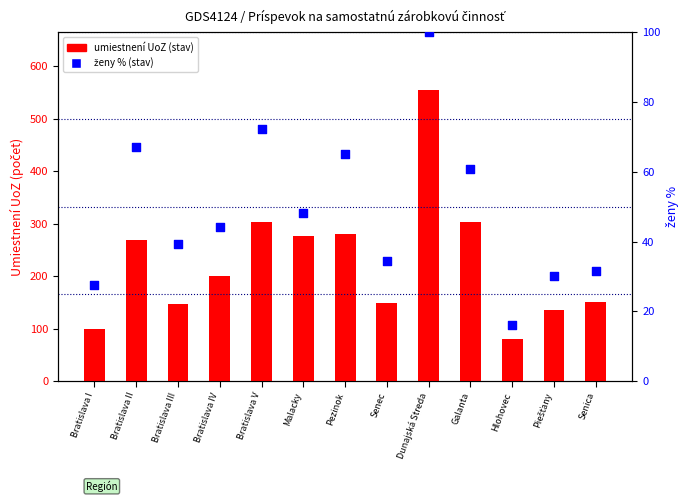

Which series has the widest spread of Y values?

umiestnení UoZ (stav)